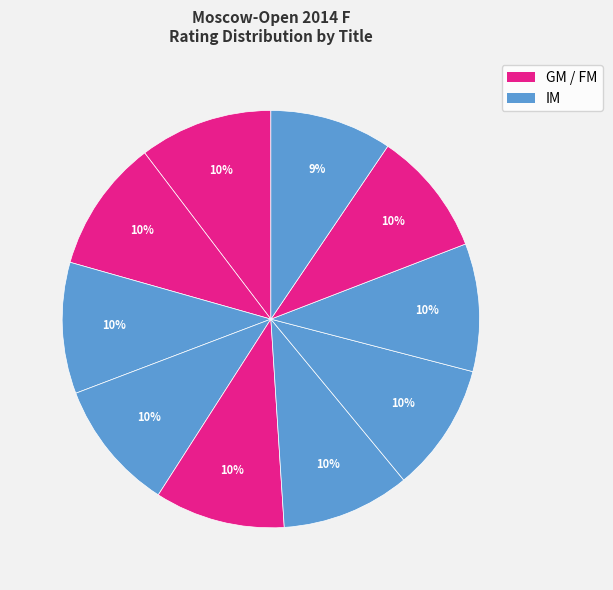

Is there any slice that represents more than half of the pie?

No